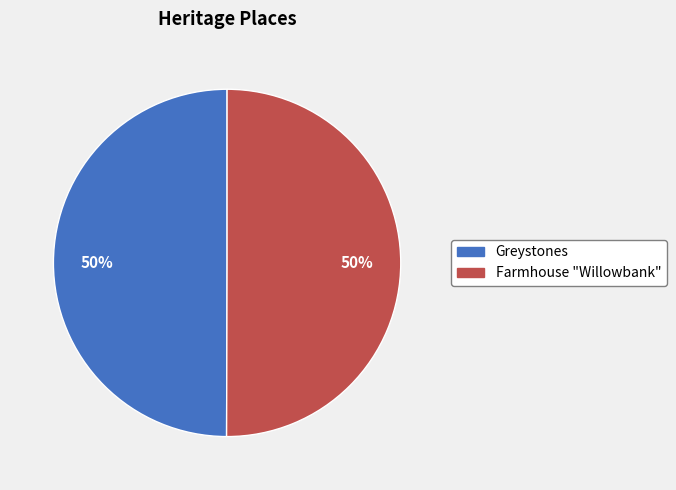

Is the sum of Farmhouse "Willowbank" and Greystones greater than half?

Yes